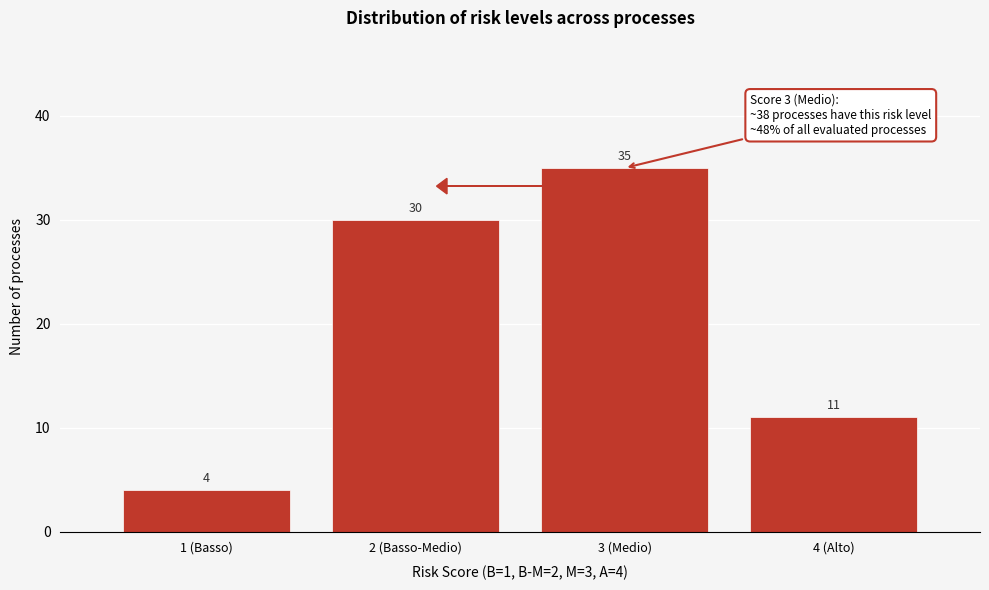

Reading left to right, extract all data points from this chart.

4	30	35	11